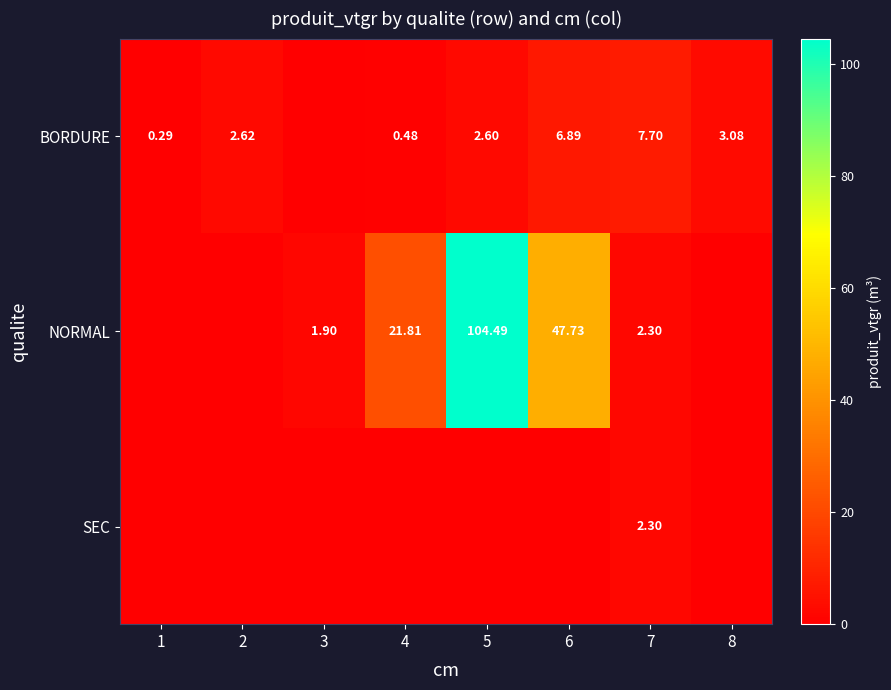

At which label does BORDURE reach its minimum?

3